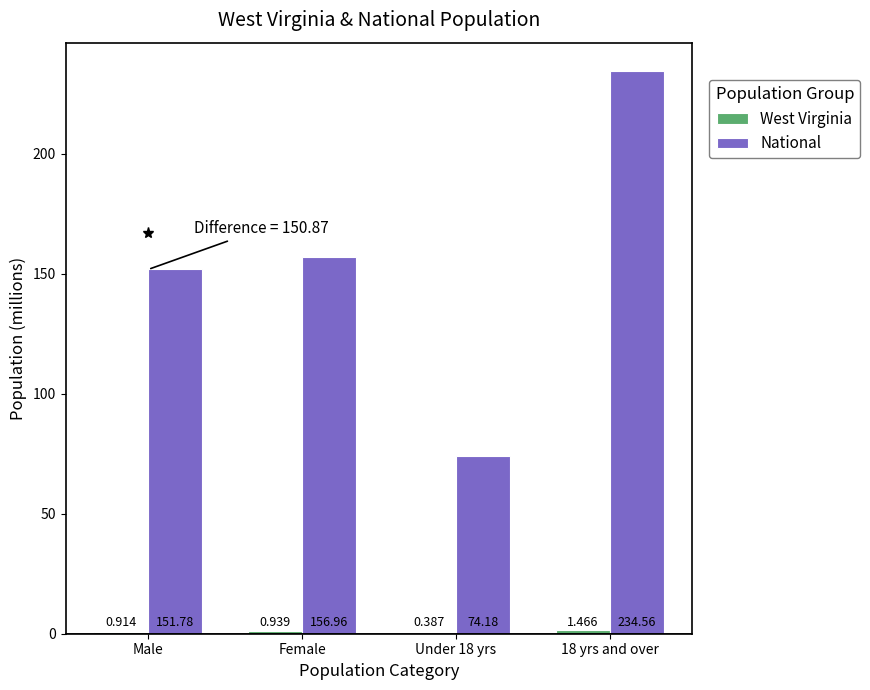

Which series has the largest total across all categories?

National